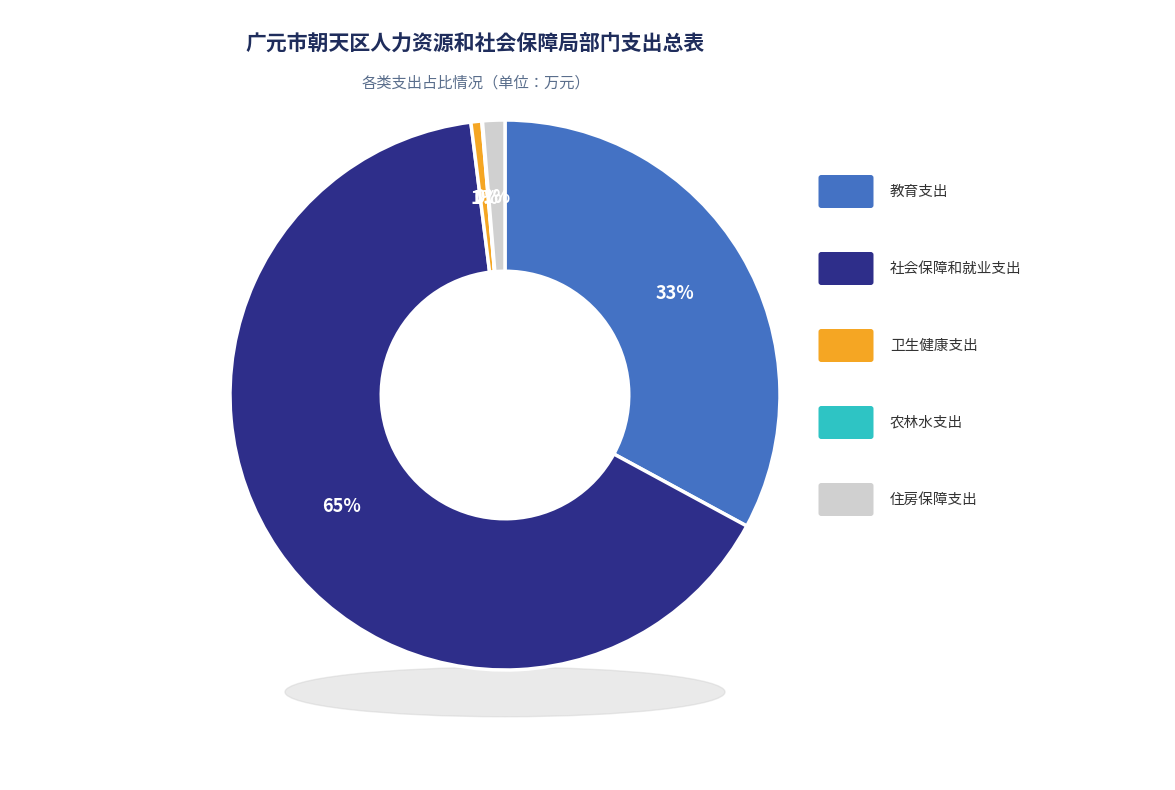

To the nearest percent, what percentage of the pie is 住房保障支出?

1%